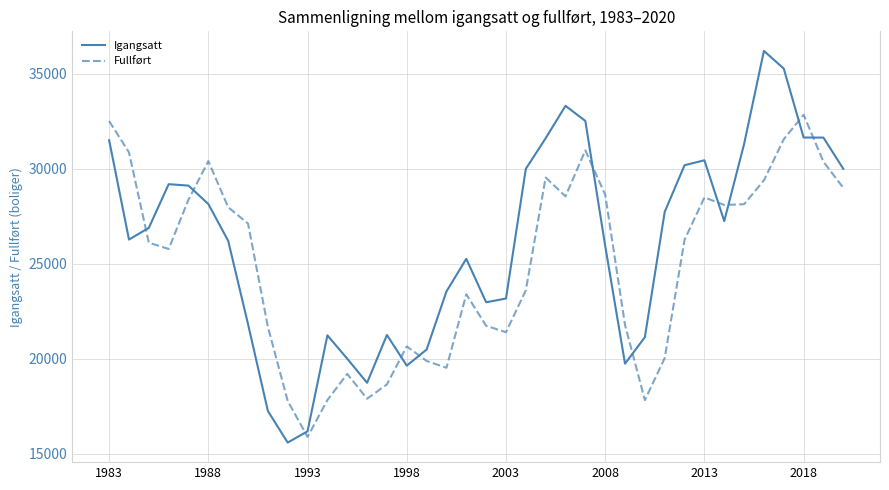

After their last crossing, which series has the higher values: Fullført or Igangsatt?

Igangsatt